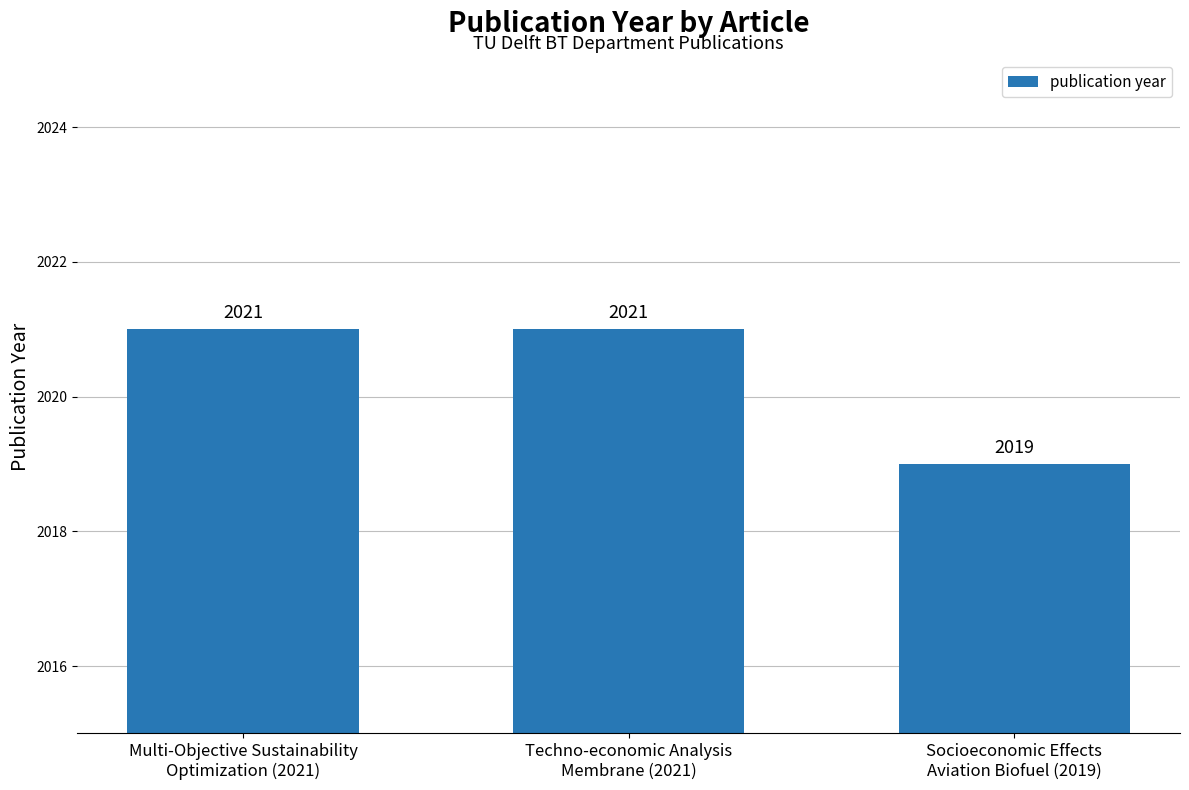

Reading left to right, extract all data points from this chart.

2021	2021	2019